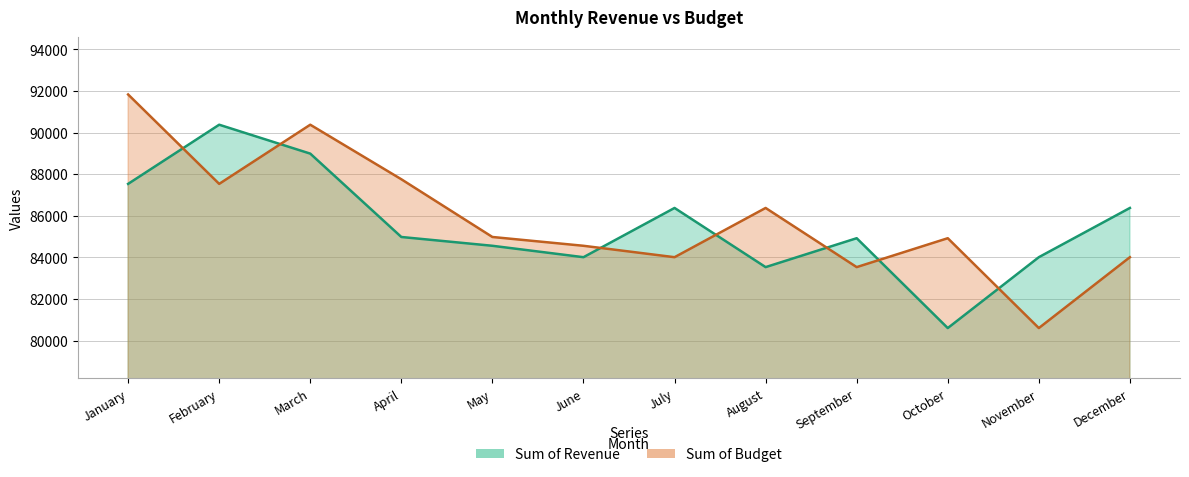

True or false: Sum of Revenue and Sum of Budget cross at least once.

True